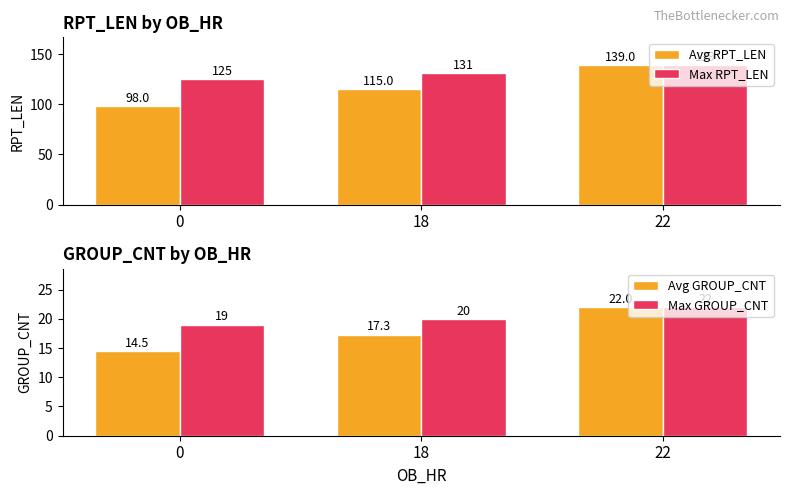

Reading left to right, list all the values displayed in this chart.

Avg RPT_LEN: 0=98.0	18=115.0	22=139.0
Max RPT_LEN: 0=125.0	18=131.0	22=139.0
Avg GROUP_CNT: 0=14.5	18=17.3	22=22.0
Max GROUP_CNT: 0=19.0	18=20.0	22=22.0